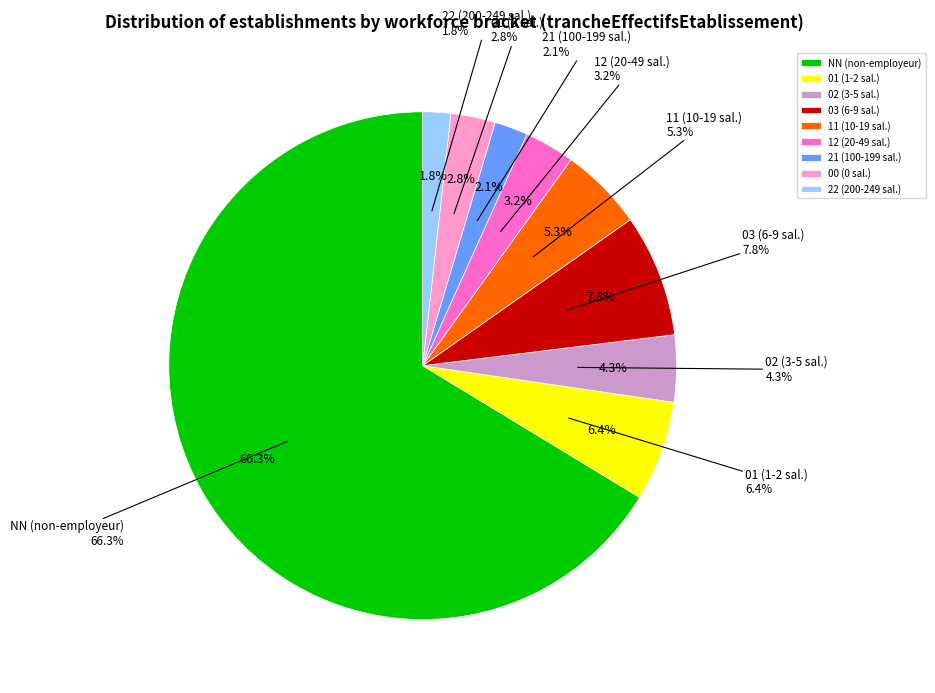

Is it true that 11 is 5% of the pie?

True